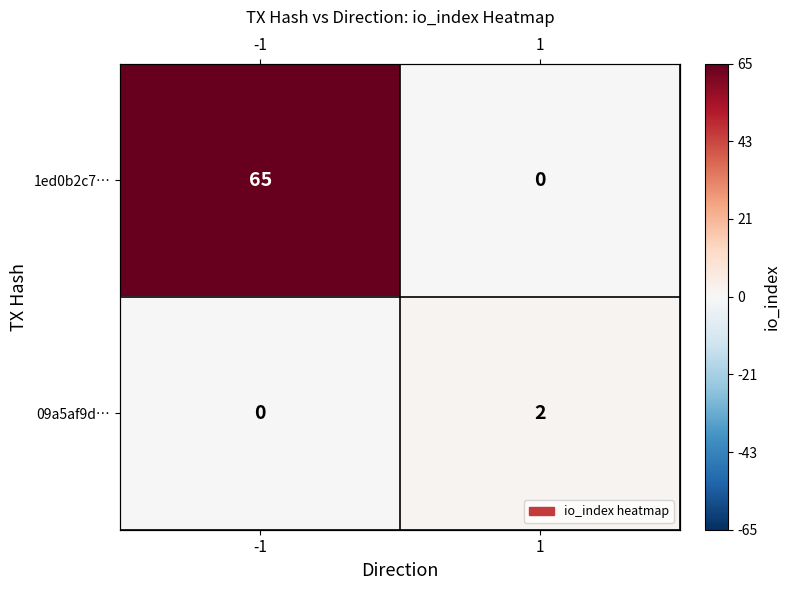

What is the total value across all series at 1?

2